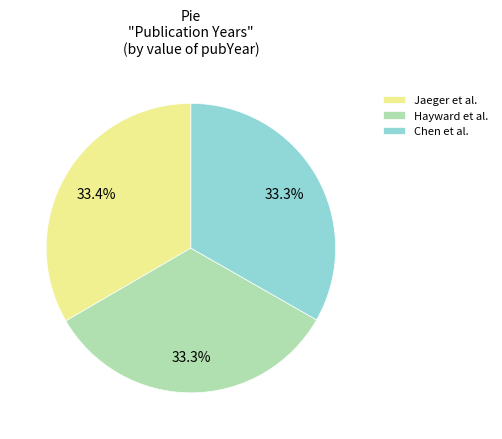

What portion of the pie excludes Jaeger et al.?

66.6%